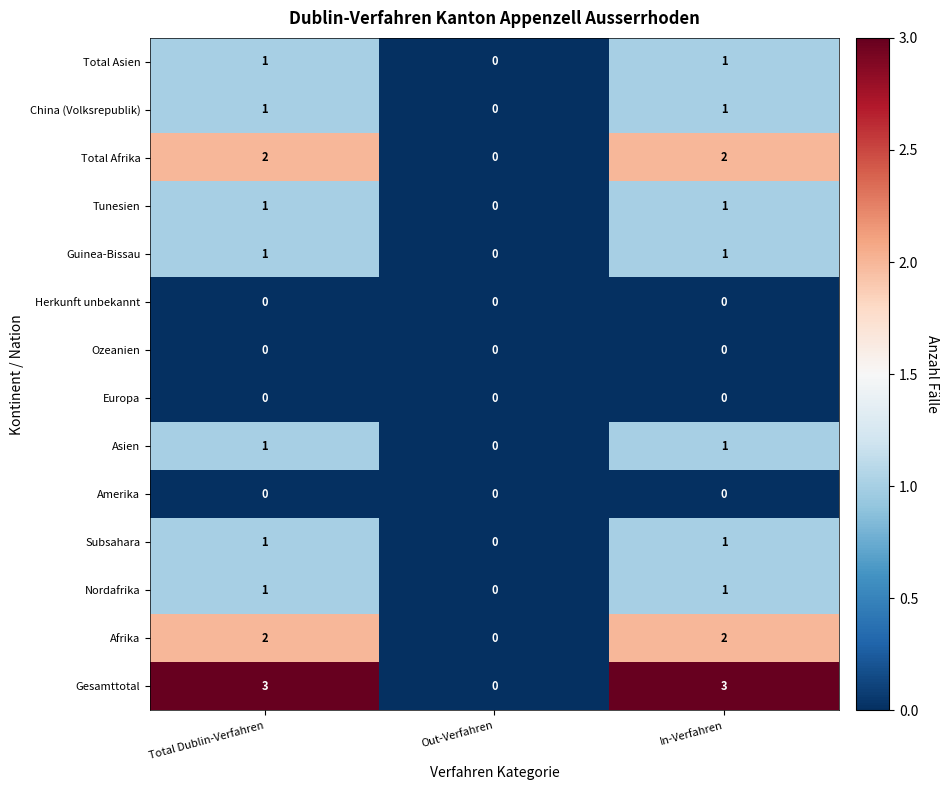

What is the maximum value shown in the chart?

3